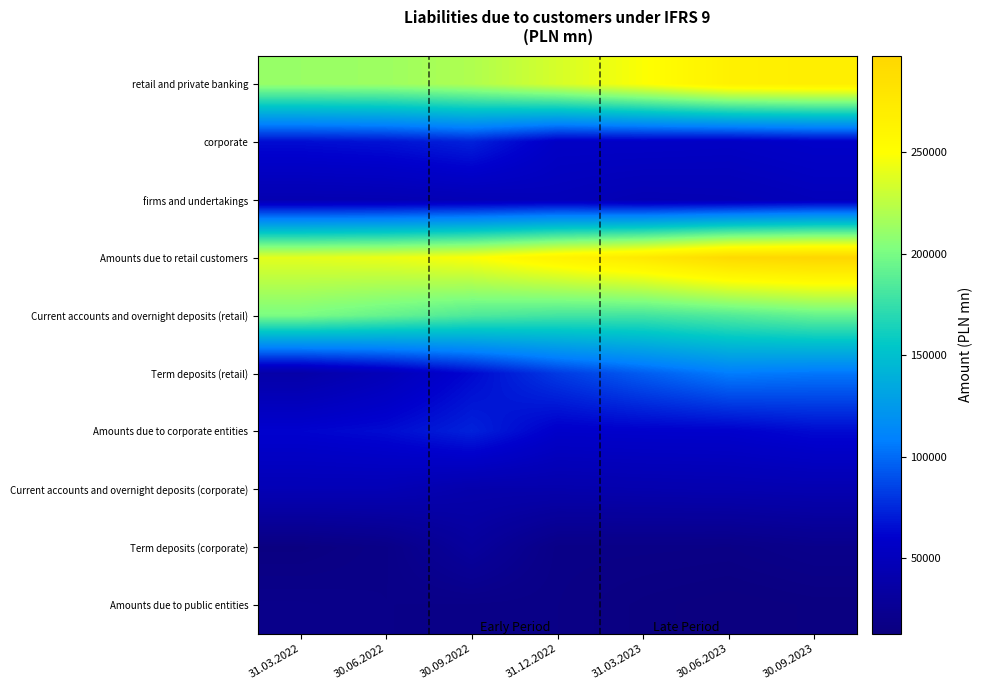

Reading left to right, list all the values displayed in this chart.

retail and private banking: 31.03.2022=211886	30.06.2022=213539	30.09.2022=220263	31.12.2022=234382	31.03.2023=248793	30.06.2023=265345	30.09.2023=268513
corporate: 31.03.2022=65197	30.06.2022=67449	30.09.2022=72943	31.12.2022=55812	31.03.2023=56034	30.06.2023=54873	30.09.2023=58238
firms and undertakings: 31.03.2022=43686	30.06.2022=44360	30.09.2022=46385	31.12.2022=48562	31.03.2023=44600	30.06.2023=45489	30.09.2023=49262
Amounts due to retail customers: 31.03.2022=239385	30.06.2022=242172	30.09.2022=248420	31.12.2022=262948	31.03.2023=275358	30.06.2023=292973	30.09.2023=297564
Current accounts and overnight deposits (retail): 31.03.2022=200761	30.06.2022=192723	30.09.2022=184307	31.12.2022=180298	31.03.2023=179822	30.06.2023=185606	30.09.2023=192591
Term deposits (retail): 31.03.2022=37897	30.06.2022=47805	30.09.2022=63477	31.12.2022=82127	31.03.2023=95079	30.06.2023=107042	30.09.2023=104363
Amounts due to corporate entities: 31.03.2022=61671	30.06.2022=64877	30.09.2022=73101	31.12.2022=58634	31.03.2023=59570	30.06.2023=59961	30.09.2023=64289
Current accounts and overnight deposits (corporate): 31.03.2022=46344	30.06.2022=46073	30.09.2022=40303	31.12.2022=40290	31.03.2023=41396	30.06.2023=42262	30.09.2023=43297
Term deposits (corporate): 31.03.2022=14522	30.06.2022=18044	30.09.2022=31229	31.12.2022=17748	31.03.2023=17603	30.06.2023=17143	30.09.2023=20312
Amounts due to public entities: 31.03.2022=19710	30.06.2022=18303	30.09.2022=18066	31.12.2022=17188	31.03.2023=14512	30.06.2023=12718	30.09.2023=14116